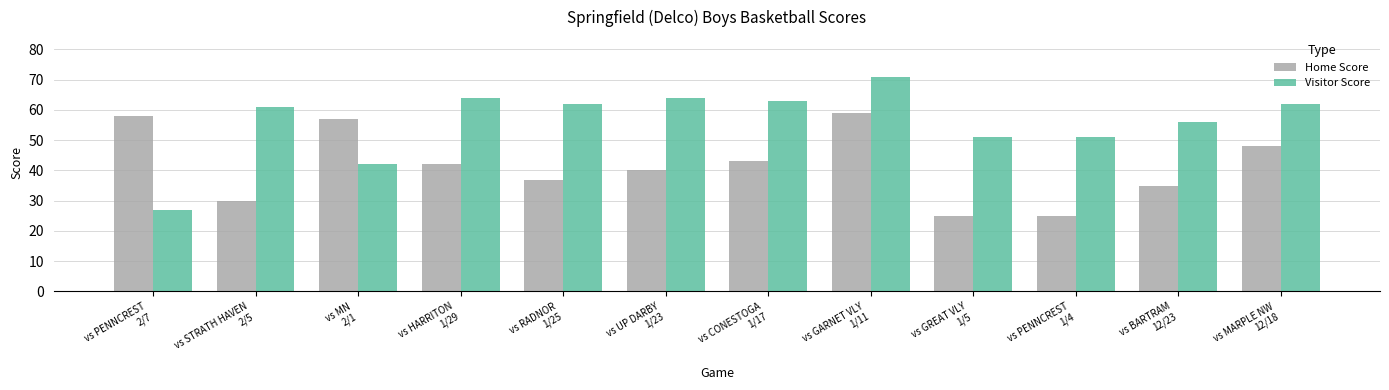

What is the maximum value for Visitor Score?

71